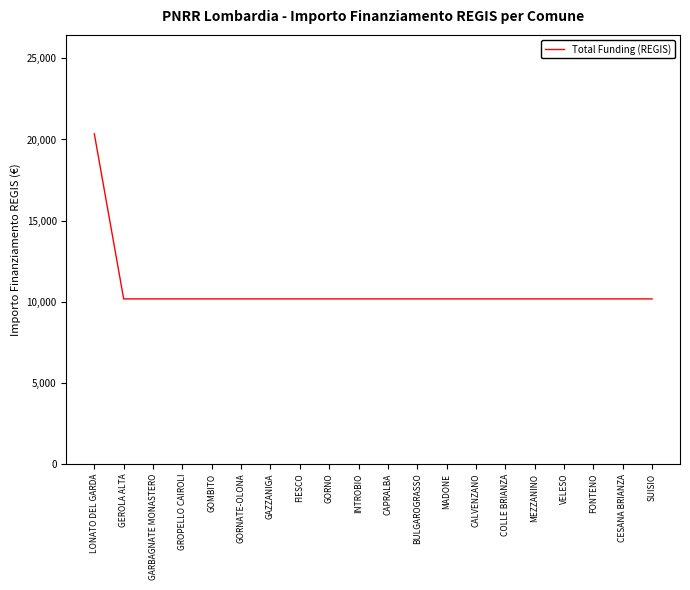

The chart shows a value of 10172 at CAPRALBA. True or false?

True